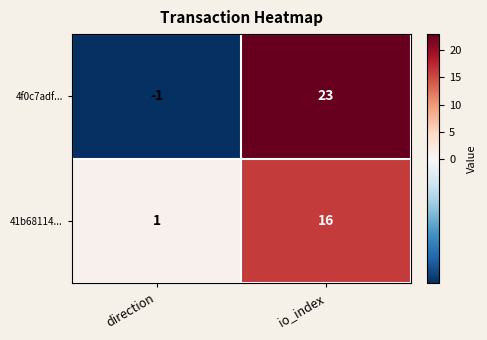

What is the total value across all series at io_index?

39